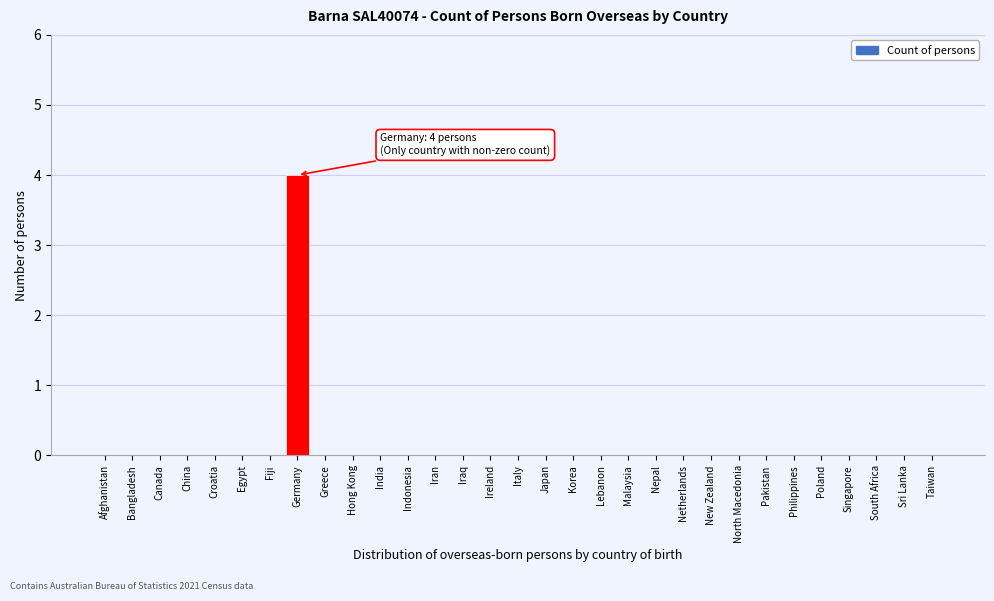

At which category does the chart reach its peak across all series?

Germany